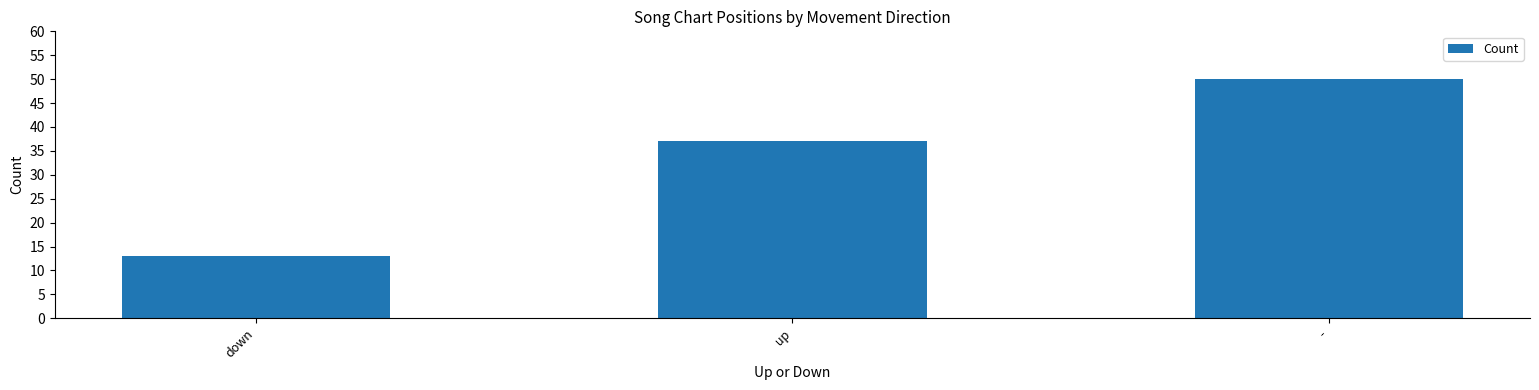

The value at down is 9. True or false?

False